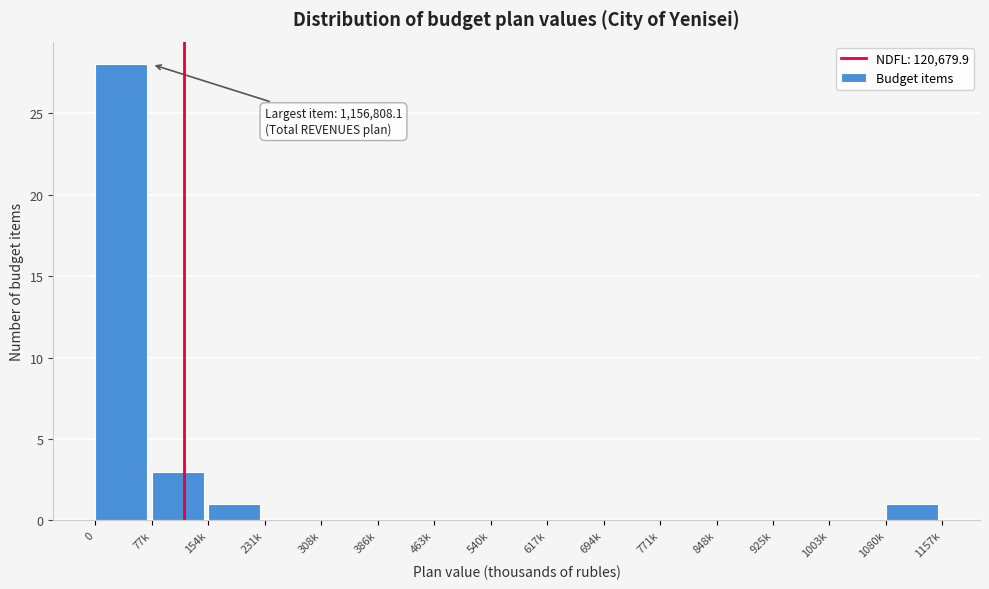

Reading right to left, transcribe all the data shown in this chart.

1080k=1	1003k=0	925k=0	848k=0	771k=0	694k=0	617k=0	540k=0	463k=0	386k=0	308k=0	231k=0	154k=1	77k=3	0=28